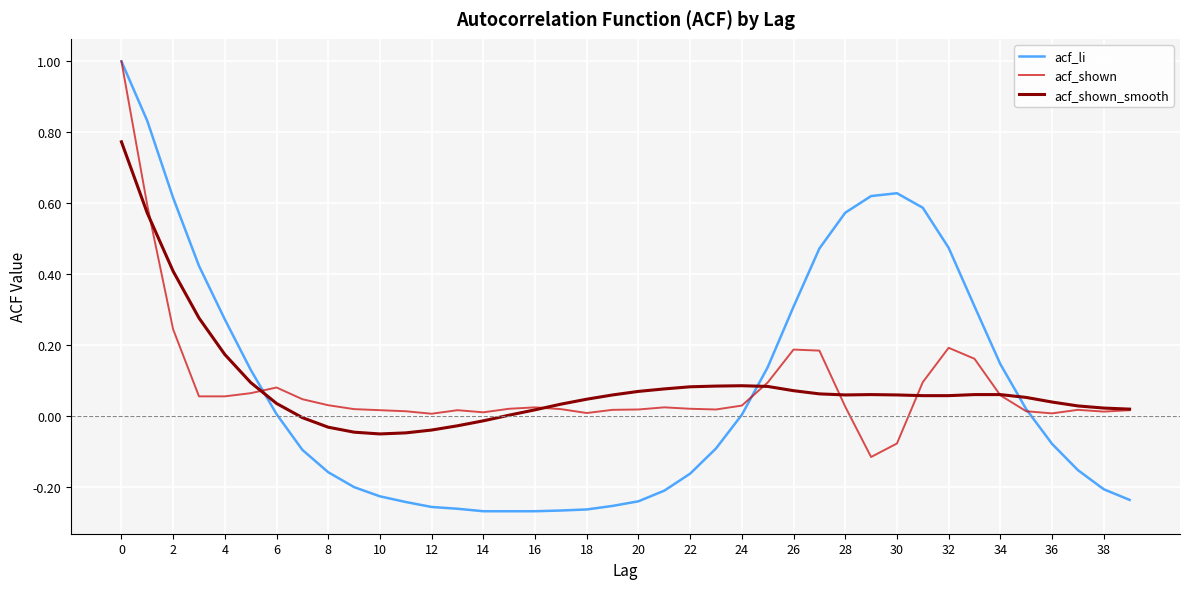

Which series has the largest range (max minus min)?

acf_li